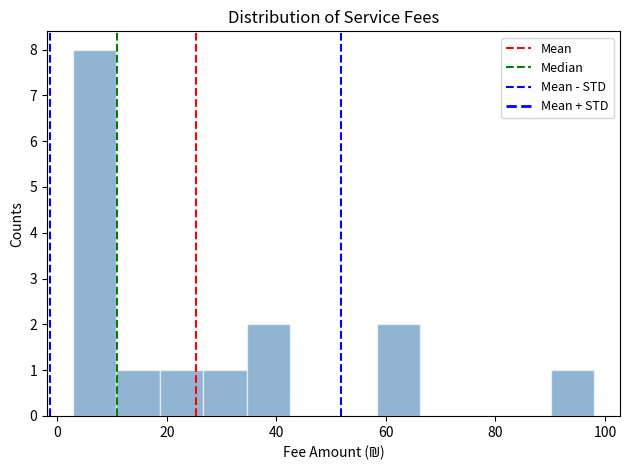

Around what value on the x-axis is the tallest bar? Give the approximate position of its centre, as read against the axis.

6